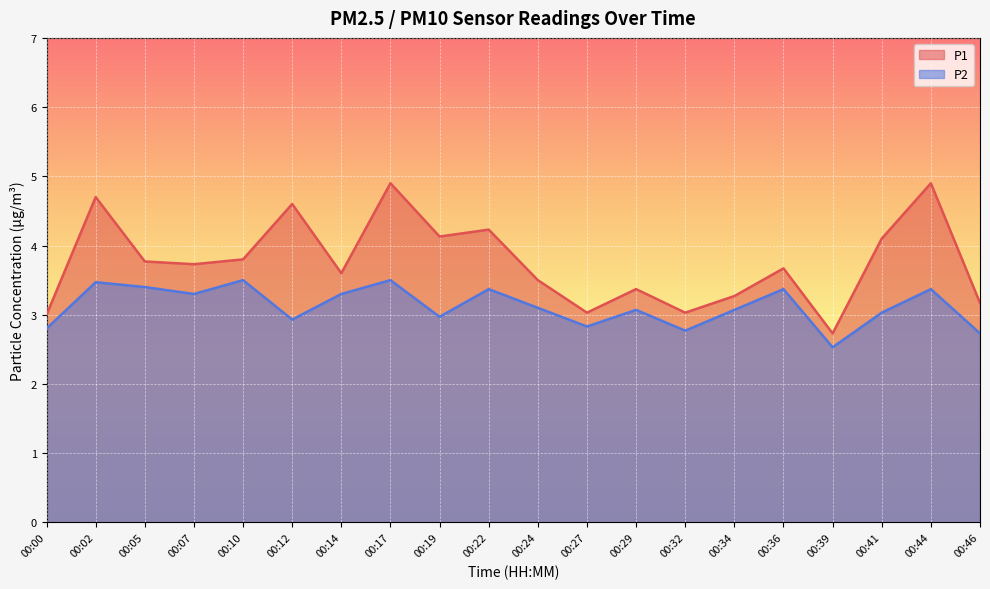

How many lines are shown in the chart?

2